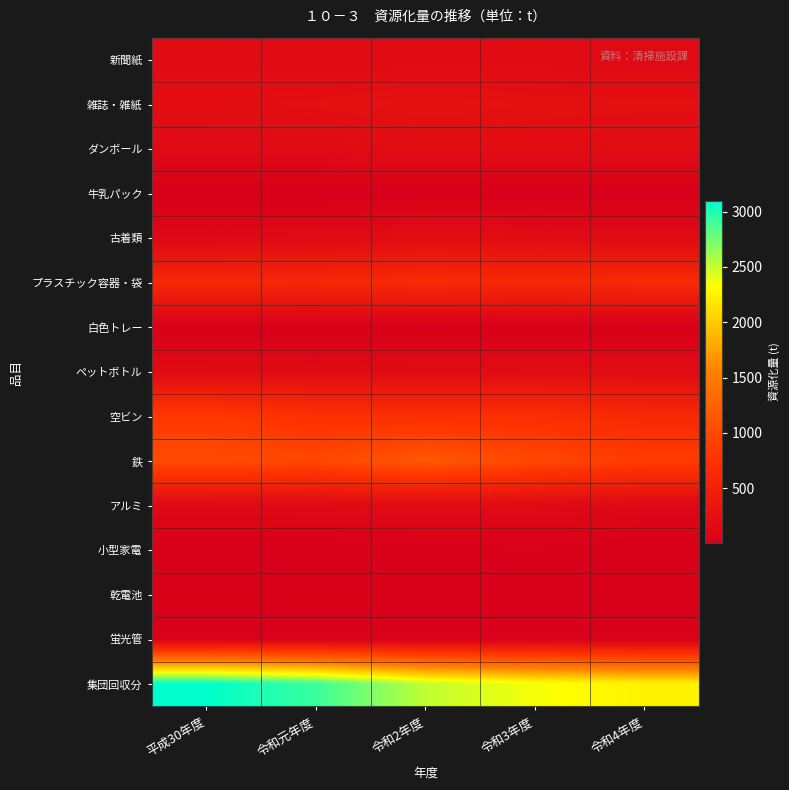

What is the minimum value shown in the chart?

4